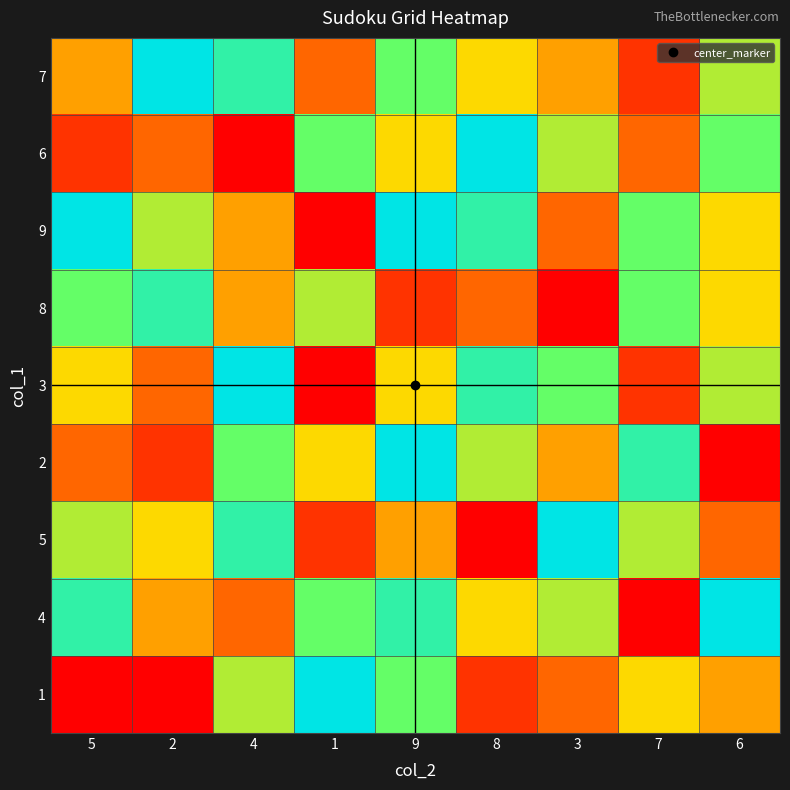

What is the difference between the highest and lowest values at 6?

8